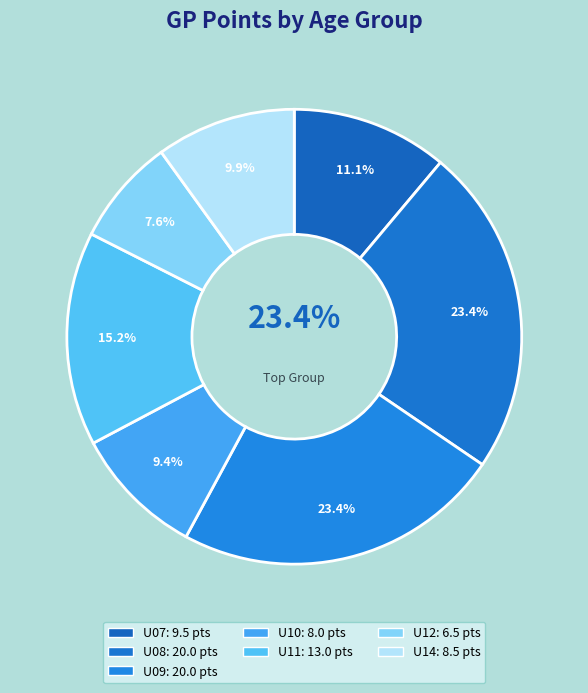

The U09 slice represents 8% of the pie. True or false?

False